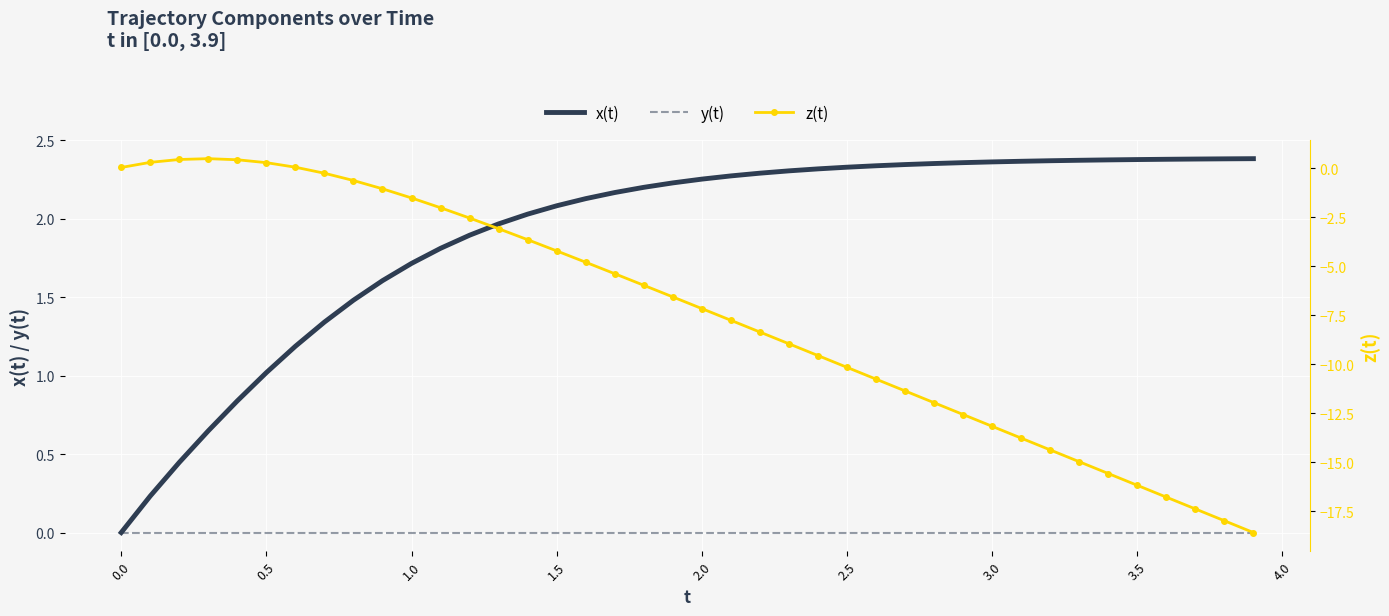

Is it true that x(t) equals 3.8 at 2.5?

False